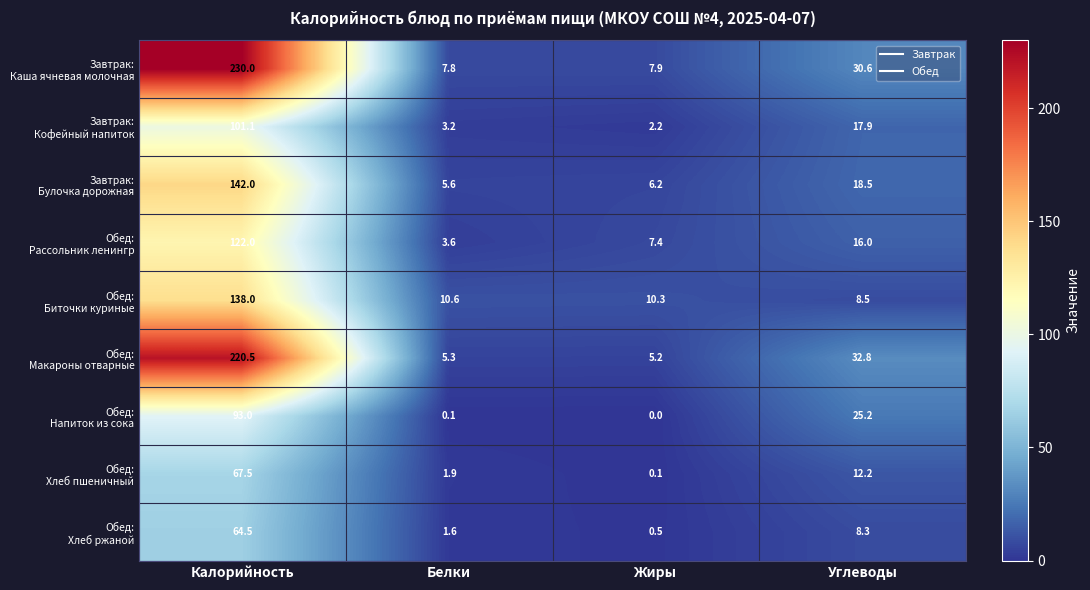

What is the total value across all series at Калорийность?

1178.6